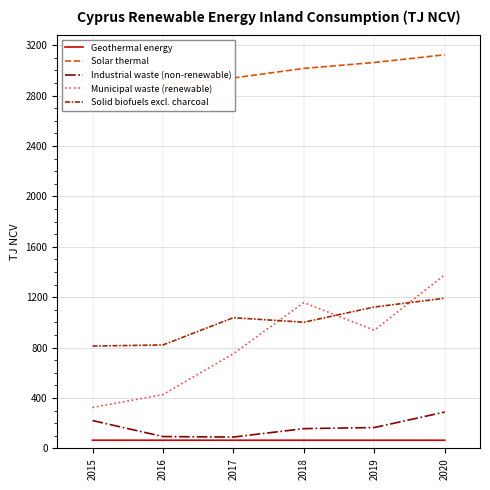

What is the sum of all Municipal waste (renewable) values?

4976.4